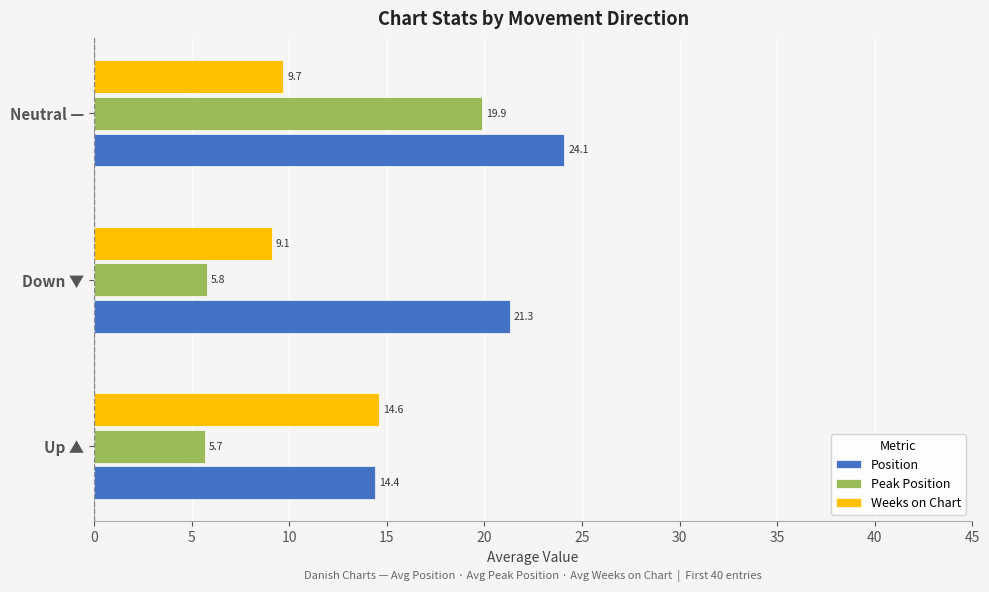

Count the number of data series in this chart.

3